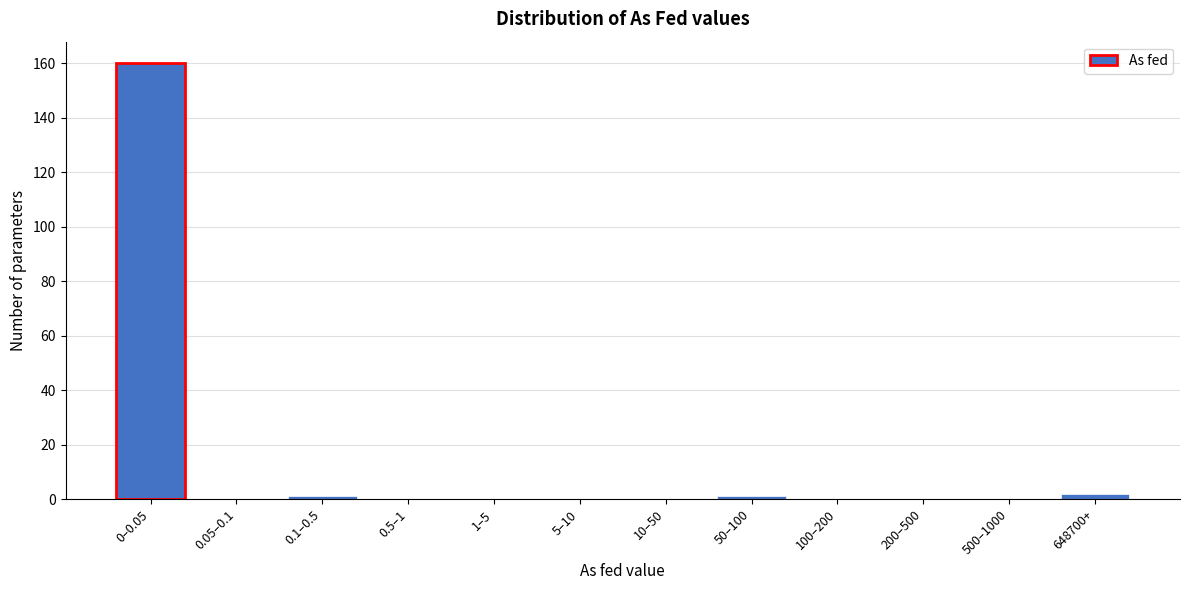

Reading left to right, transcribe all the data shown in this chart.

0–0.05=160	0.05–0.1=0	0.1–0.5=1	0.5–1=0	1–5=0	5–10=0	10–50=0	50–100=1	100–200=0	200–500=0	500–1000=0	648700+=2